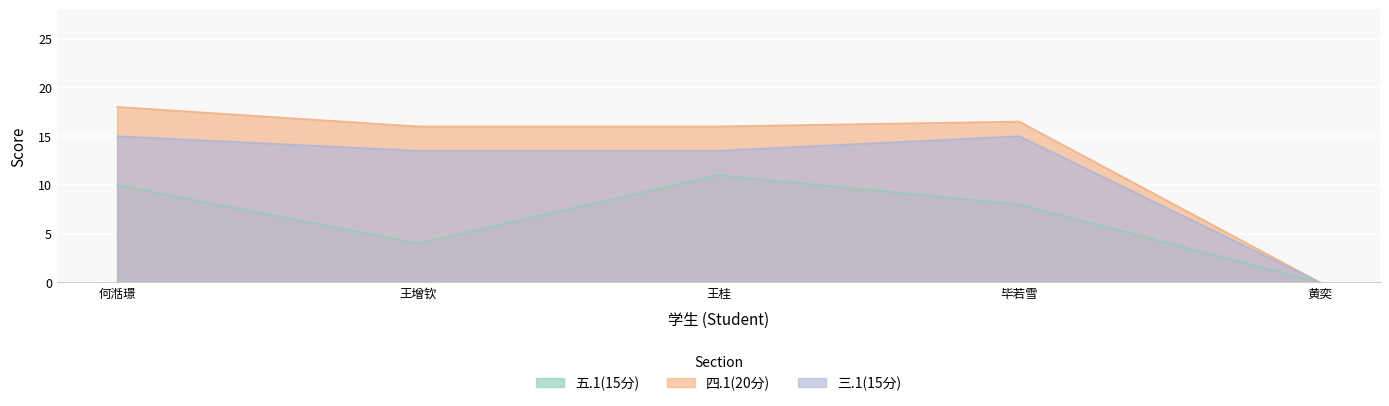

What is the average value of the 四.1(20分) series?

13.3